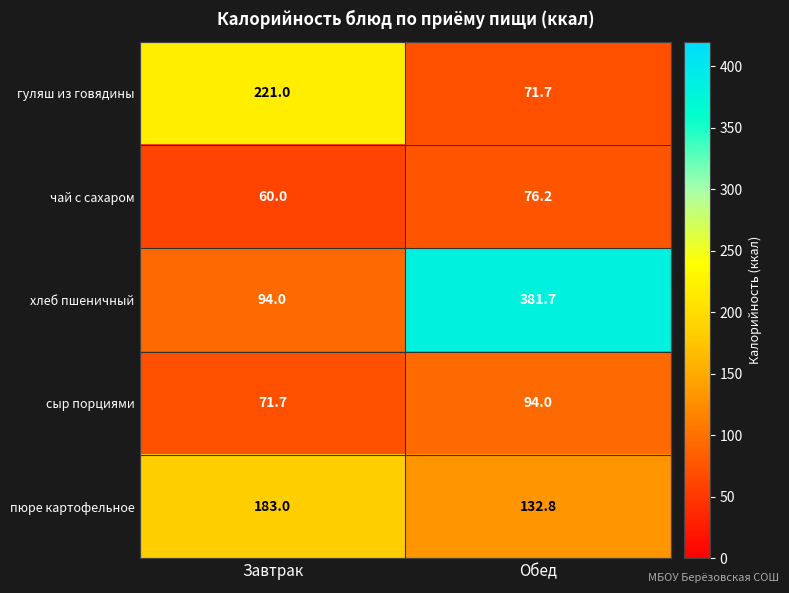

Which series changed the most between Завтрак and Обед?

хлеб пшеничный